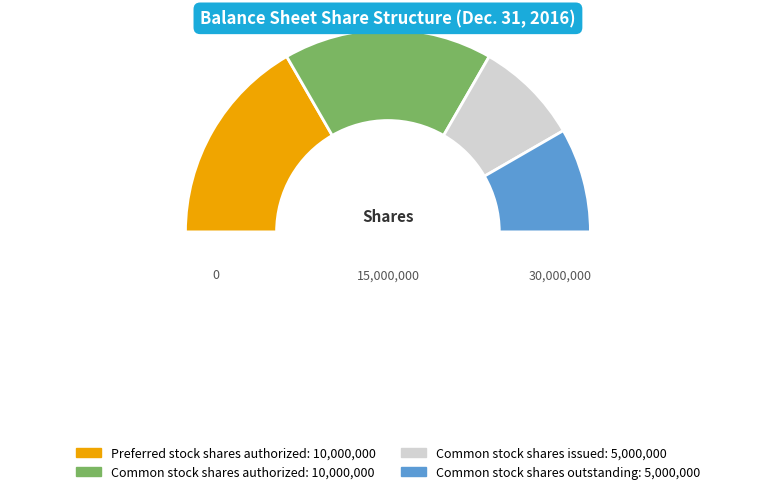

How many segments does this pie chart have?

5